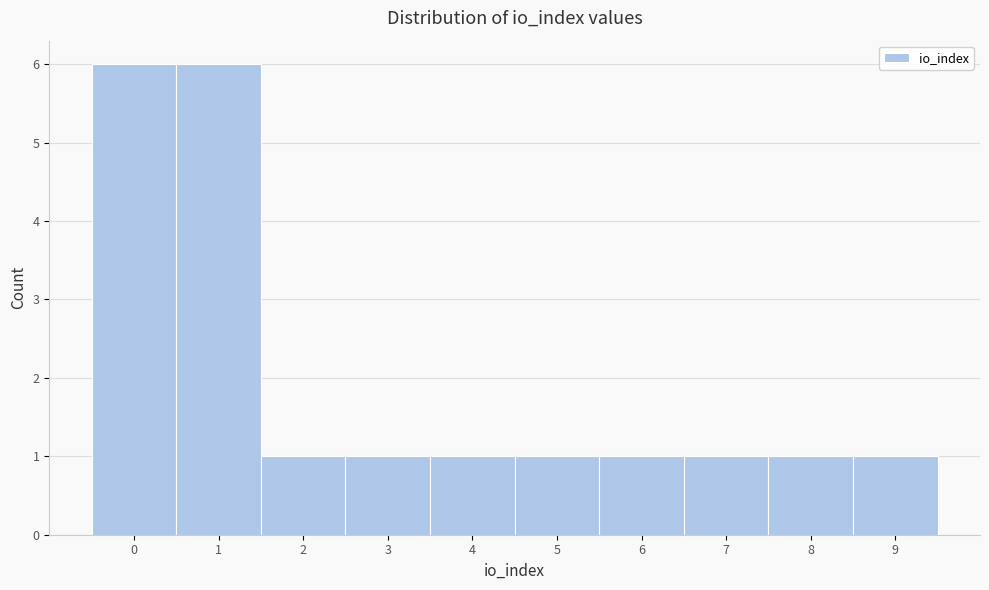

How tall is the bar that spans 0.5 to 1.5 on the x-axis? The values are not printed on the chart, so give them approximately, as read against the axis.

6